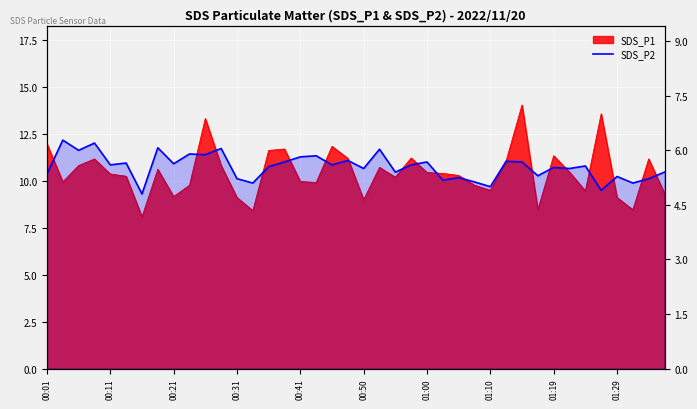

What is the change in value from 01:29 to 36?

-0.6